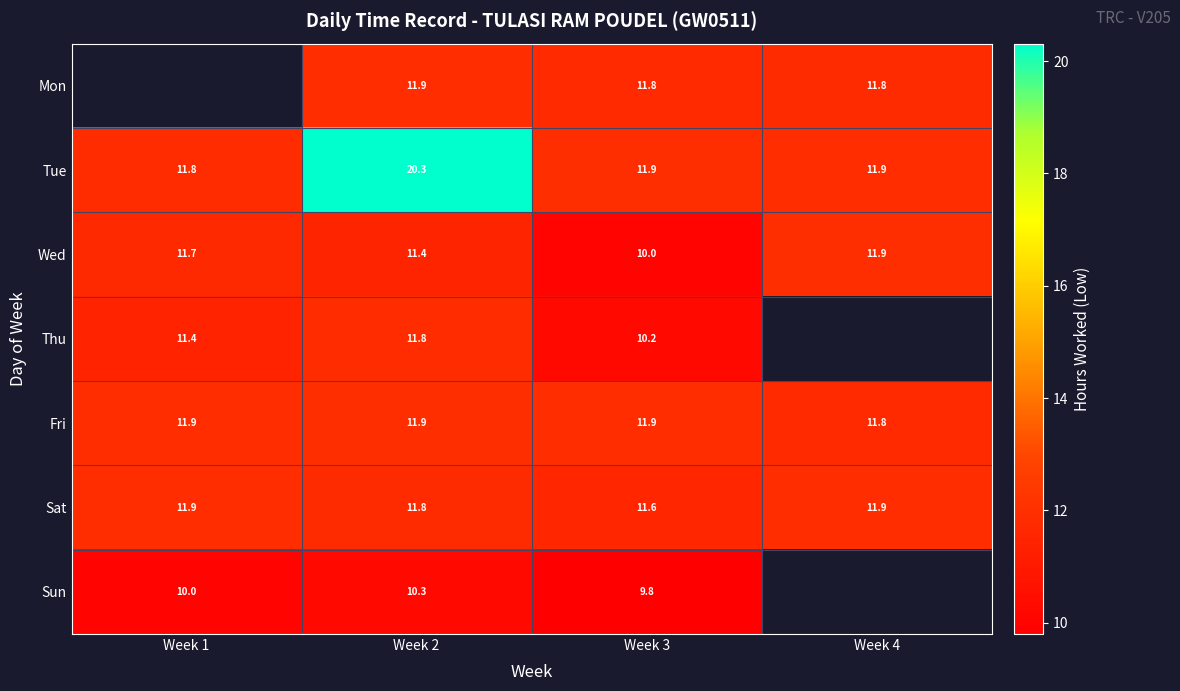

Between Week 2 and Week 3, which series saw the biggest shift?

Tue